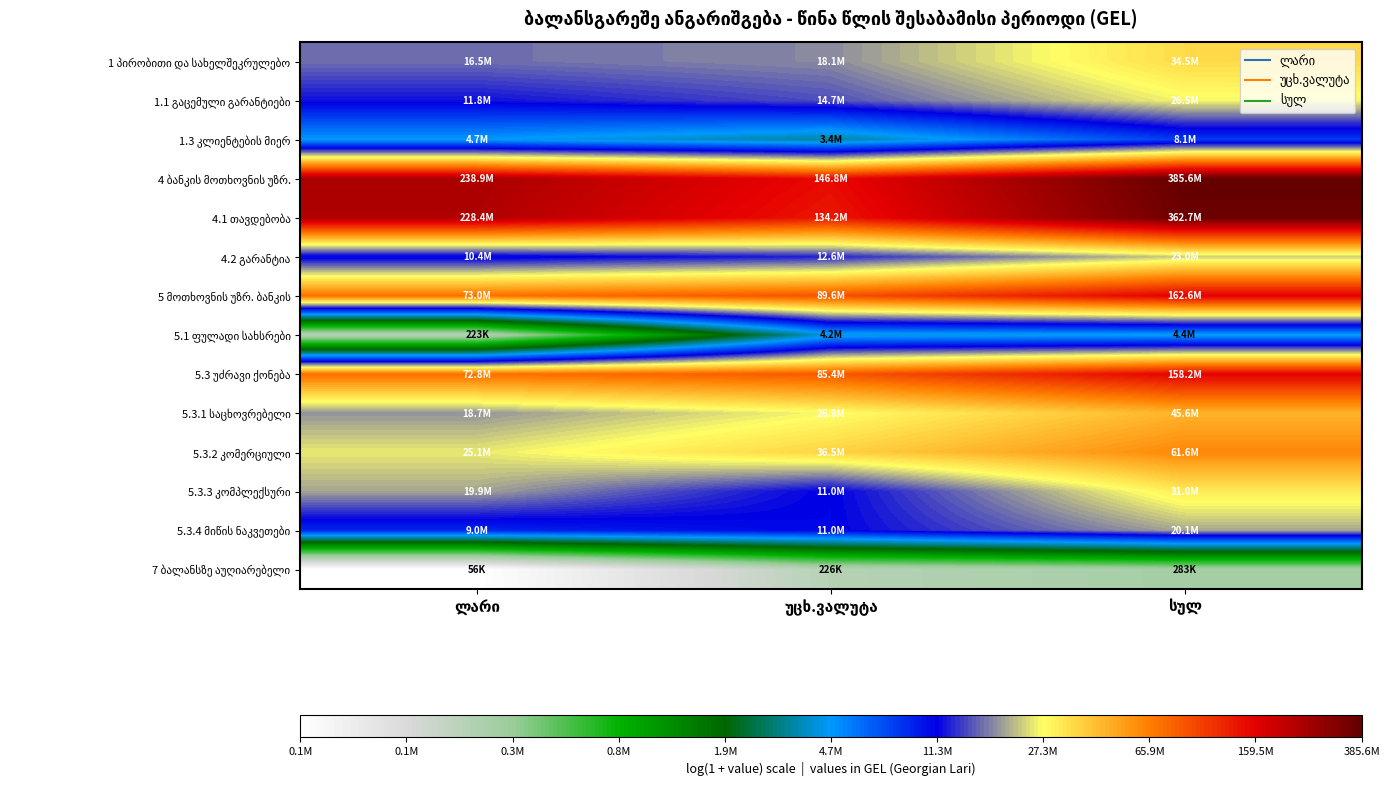

At how many categories does at least one series exceed 14?

3